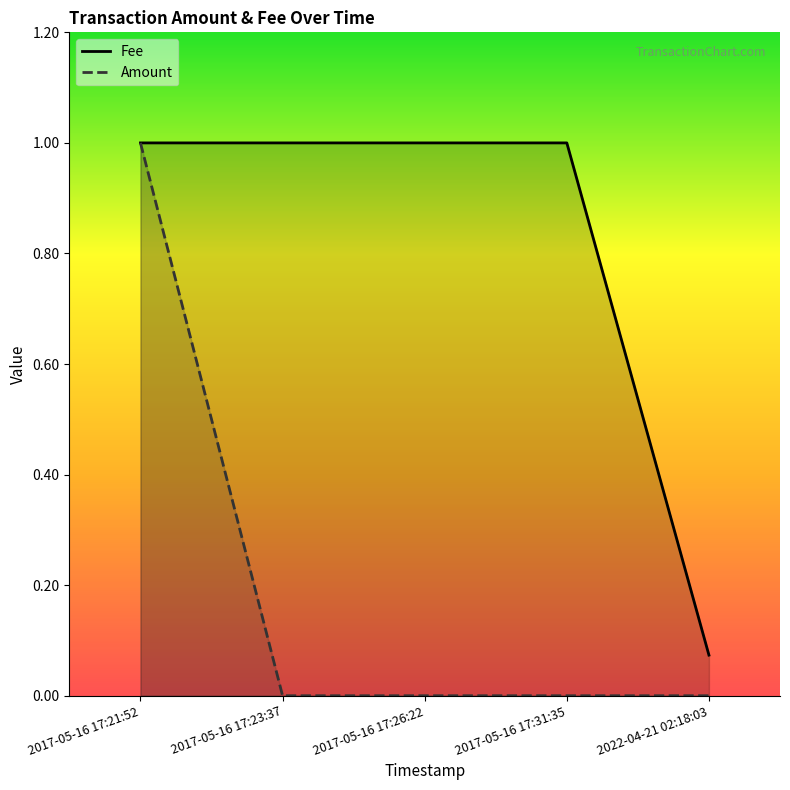

What position from the left is 2017-05-16 17:23:37?

2